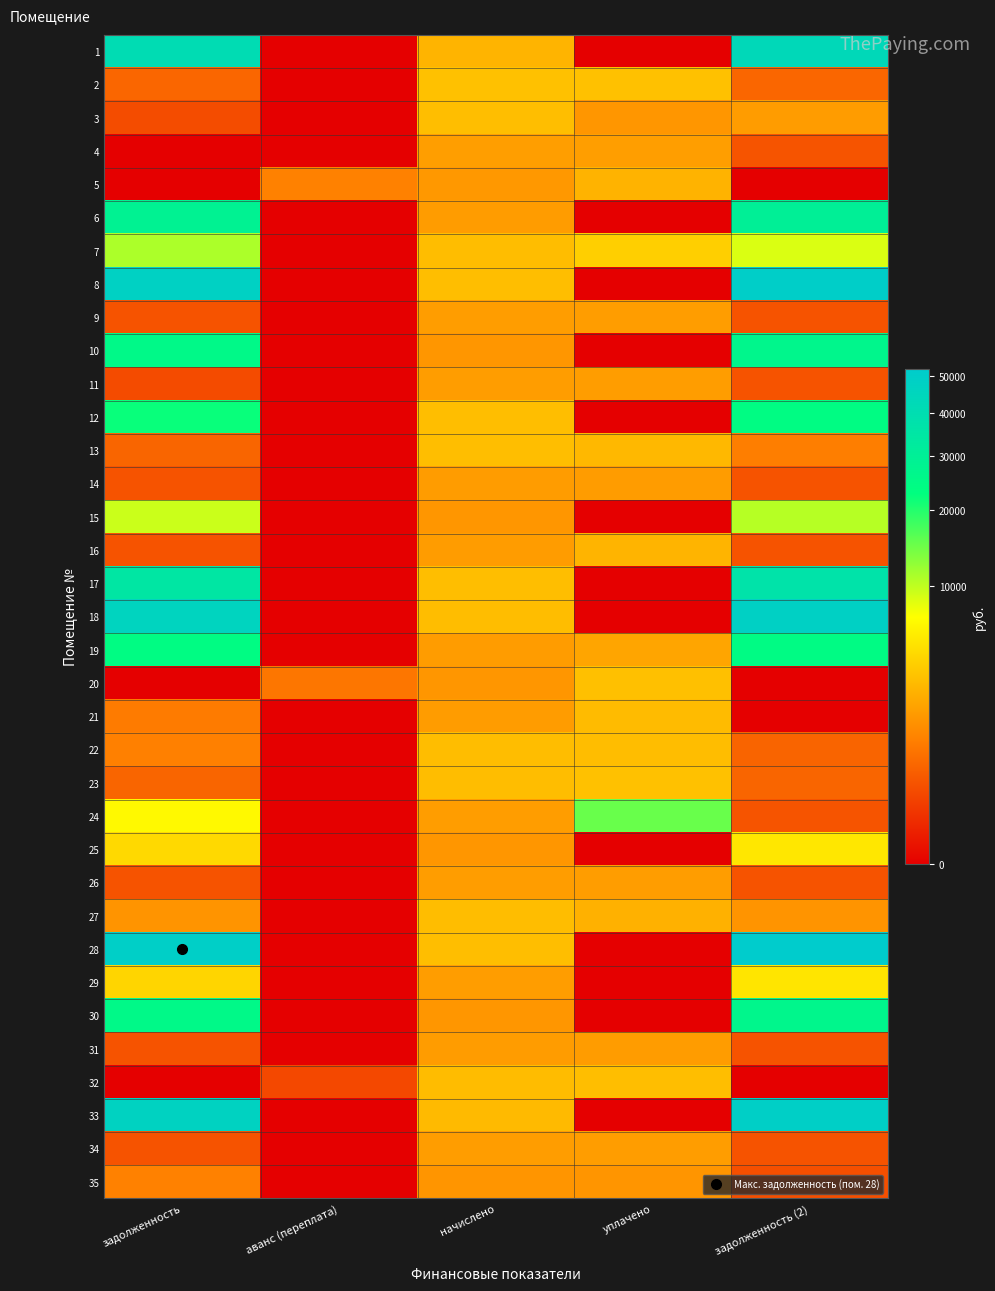

At which category is the sum across all series the highest?

задолженность (2)